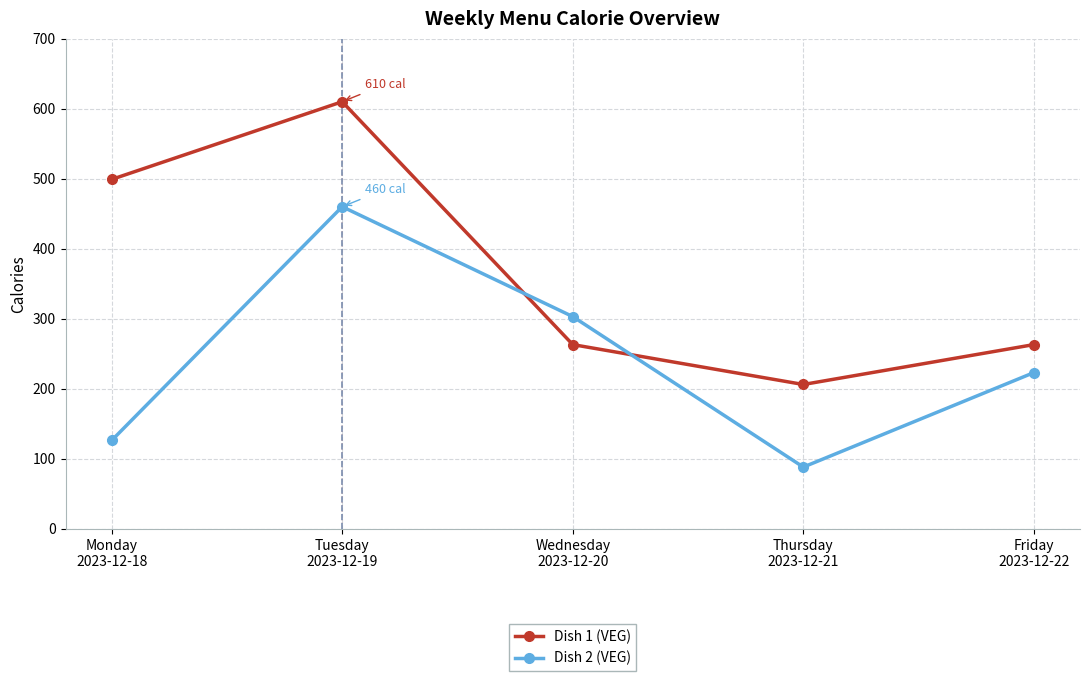

How many intersections are there between Dish 1 (VEG) and Dish 2 (VEG)?

2